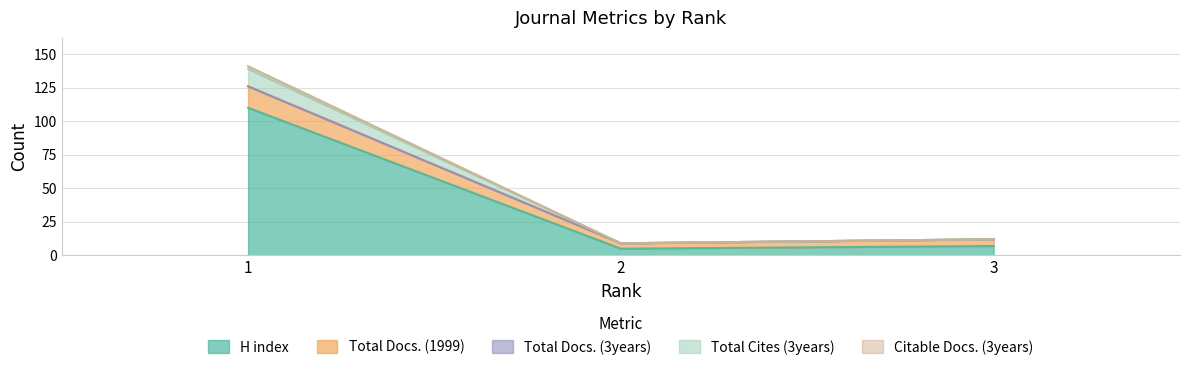

What is the highest value of the H index series?

110